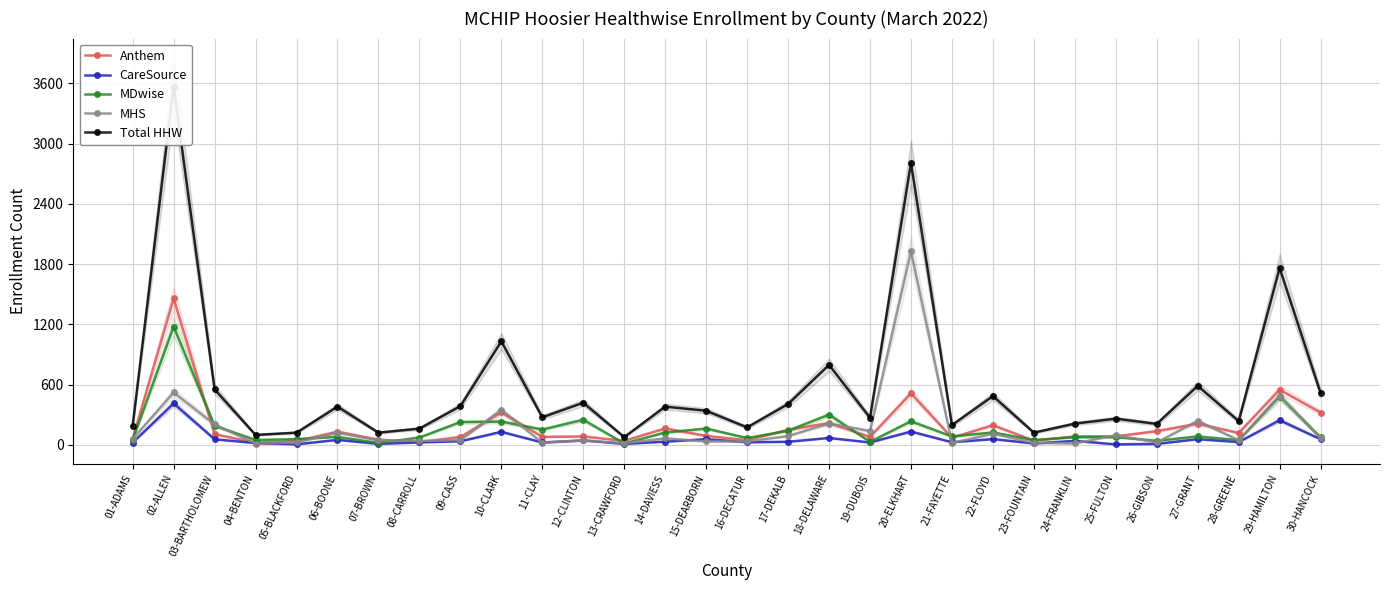

Where is the first local minimum for MDwise?

04-BENTON